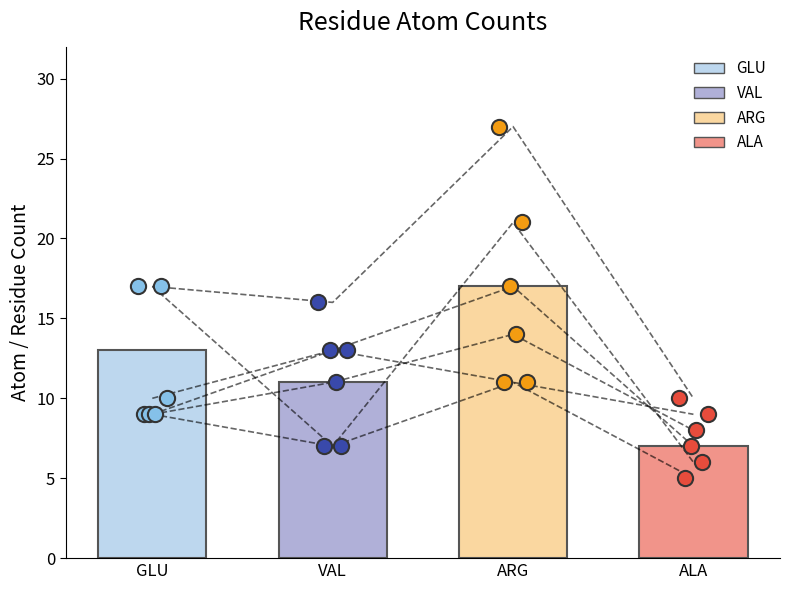

At how many categories does at least one series exceed 15?

3